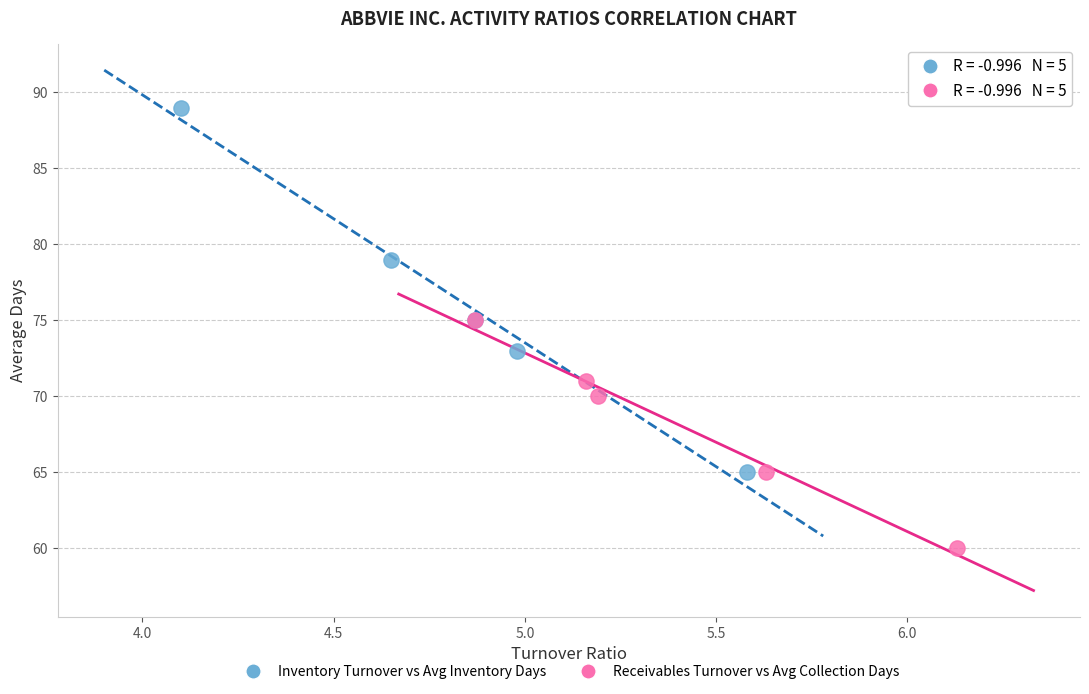

Which series has the widest spread of Y values?

Inventory Turnover vs Avg Inventory Days